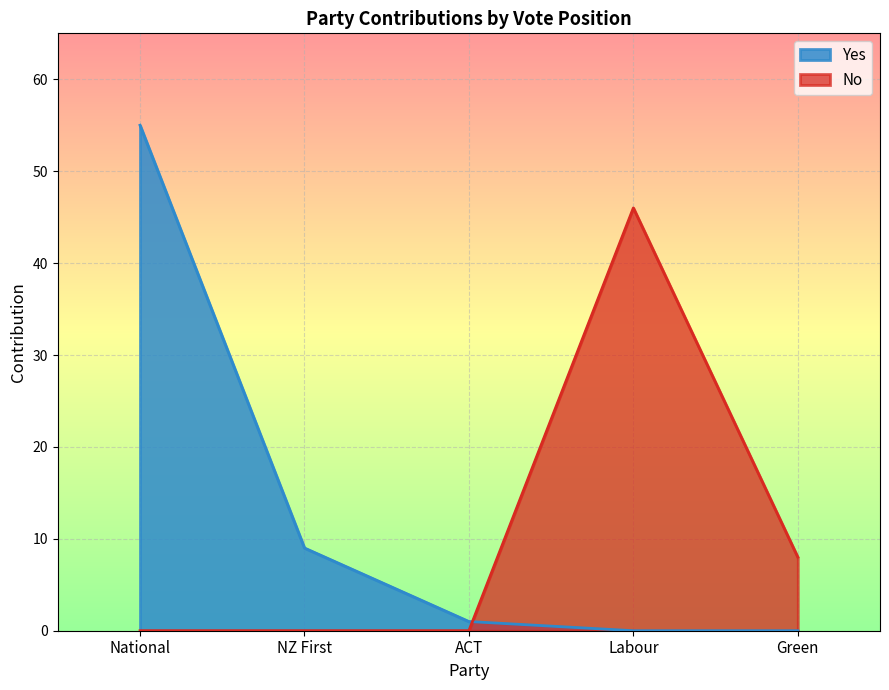

What is the difference between the No values at Green and Labour?

38